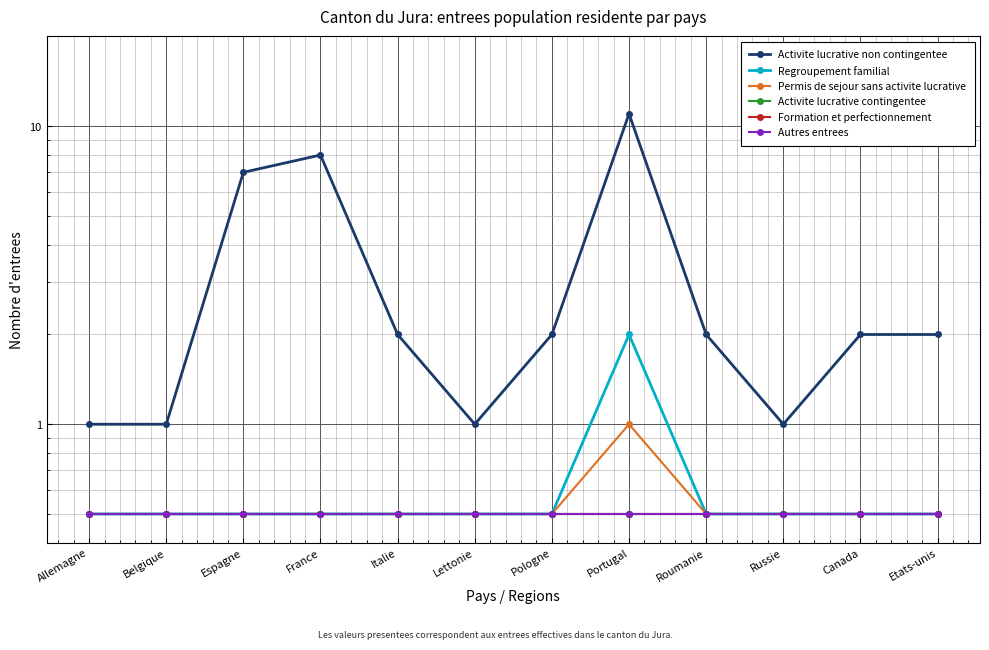

The value of Autres entrees at Allemagne is 0.1. True or false?

False